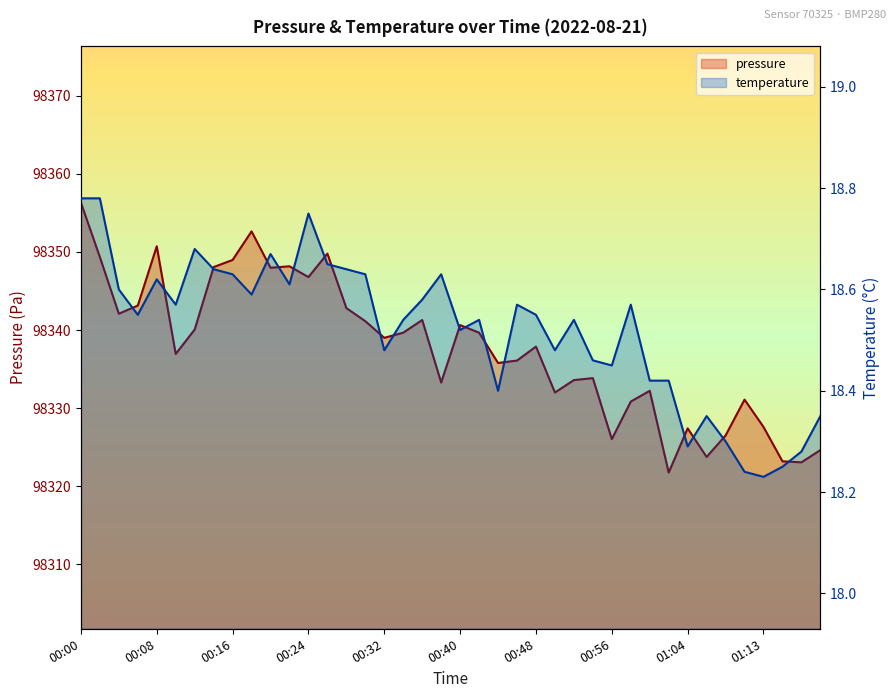

Does the chart have visible grid lines?

No